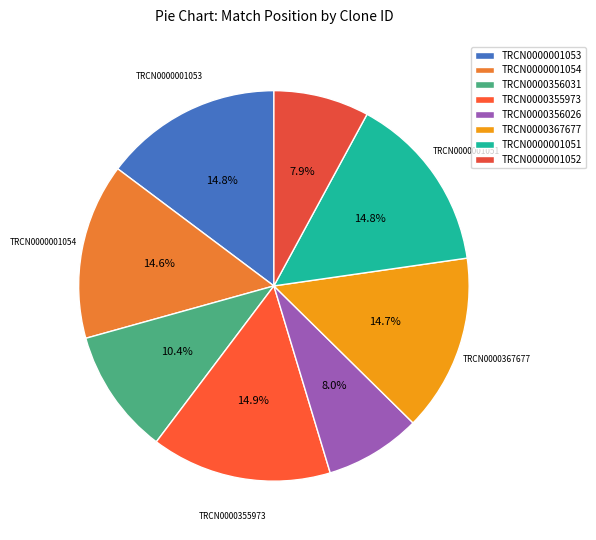

How many slices are in this pie chart?

8